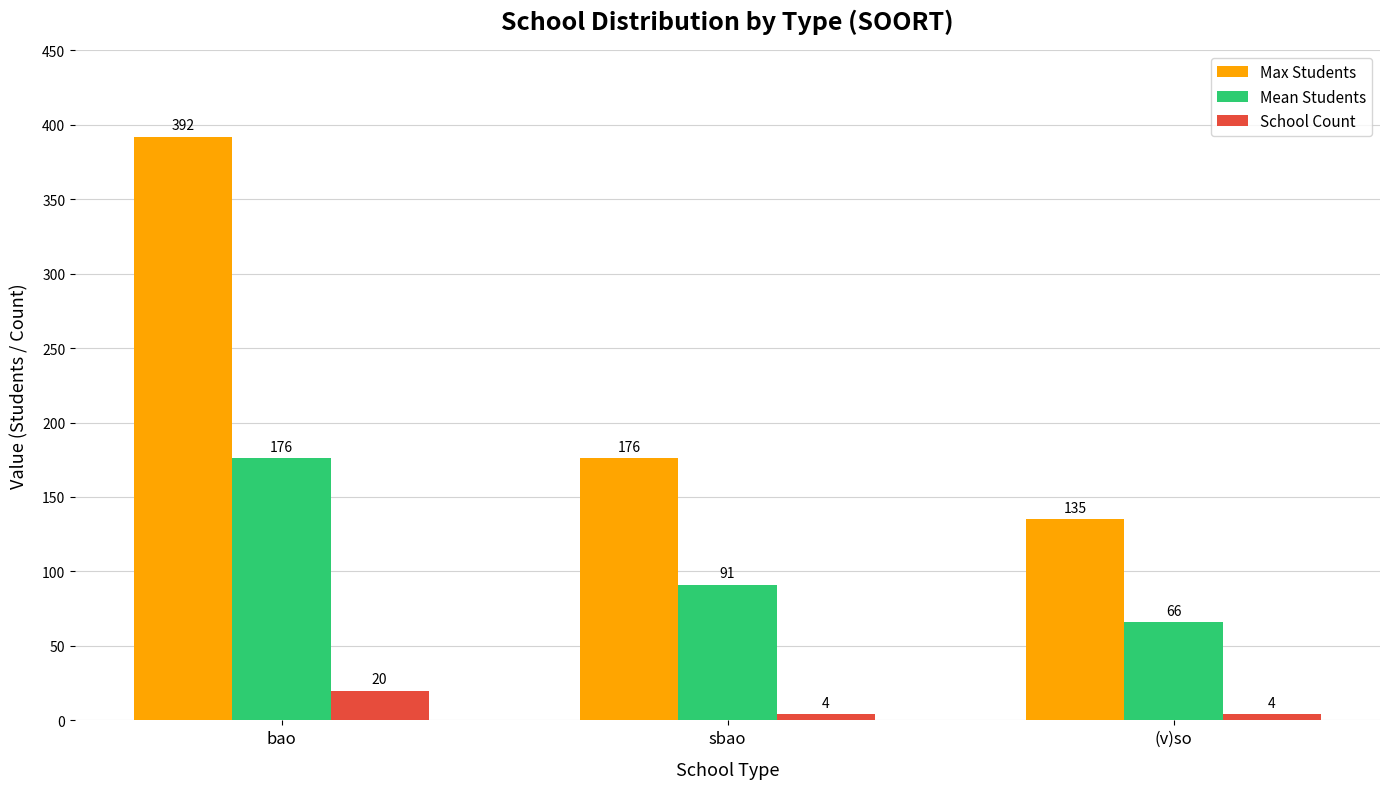

What position from the right is (v)so?

1